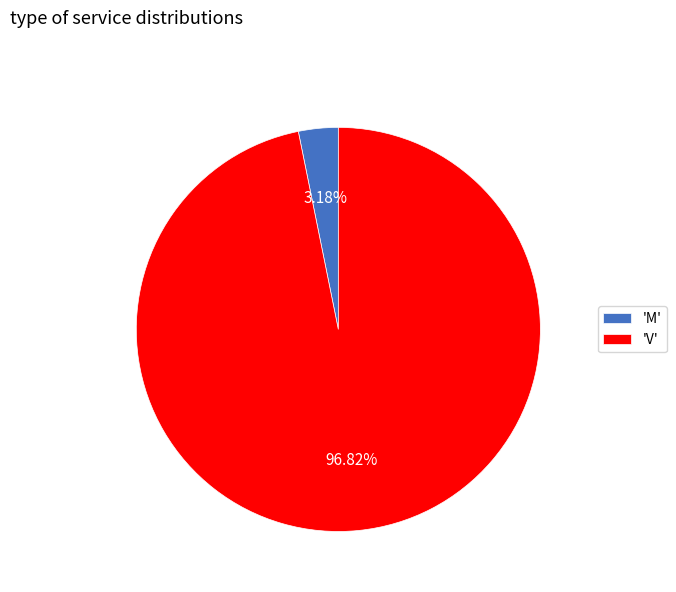

Combined, do 'M' and 'V' account for over 50%?

Yes